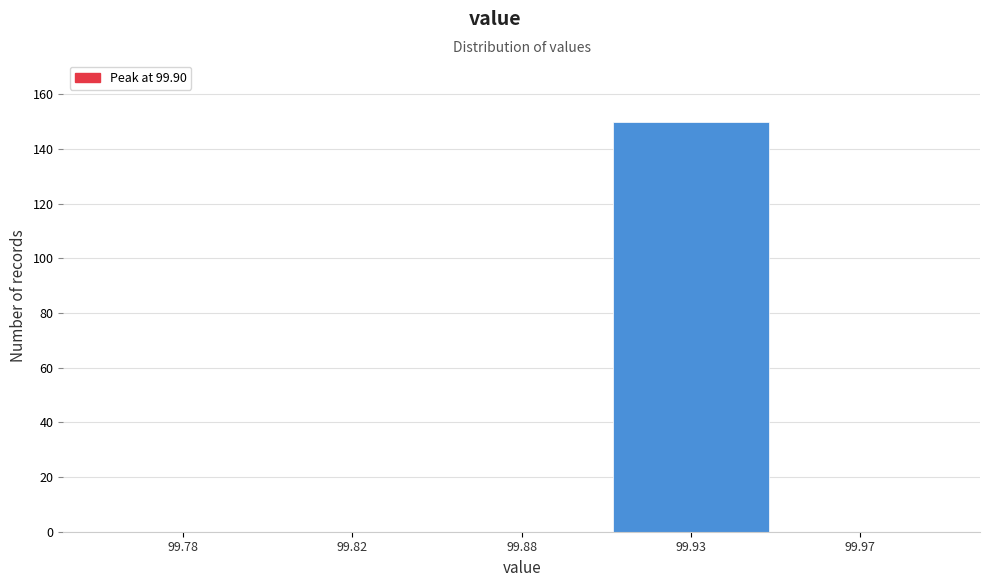

Reading right to left, list all the values displayed in this chart.

99.97=0	99.93=150	99.88=0	99.82=0	99.78=0